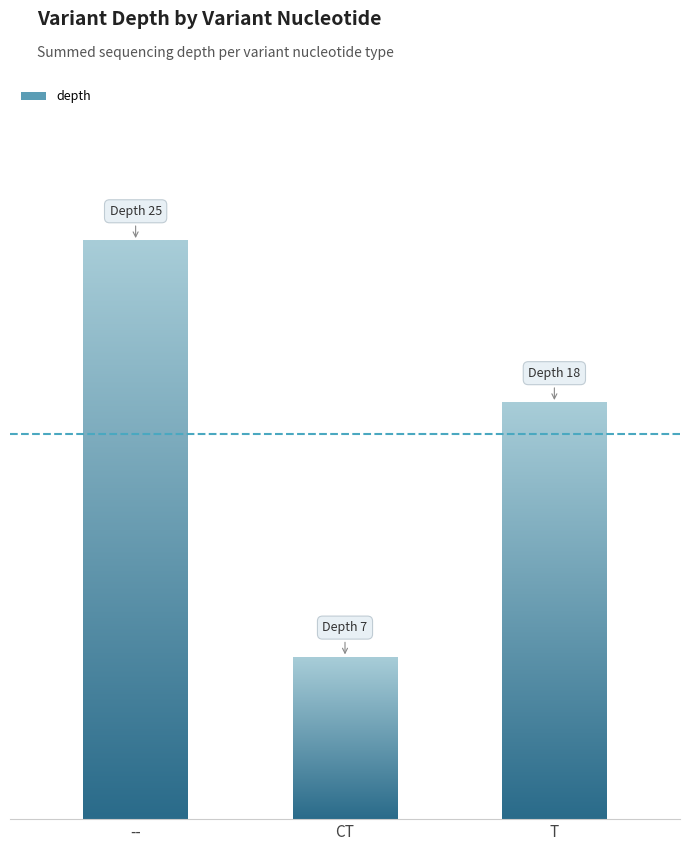

Does the chart contain any negative values?

No